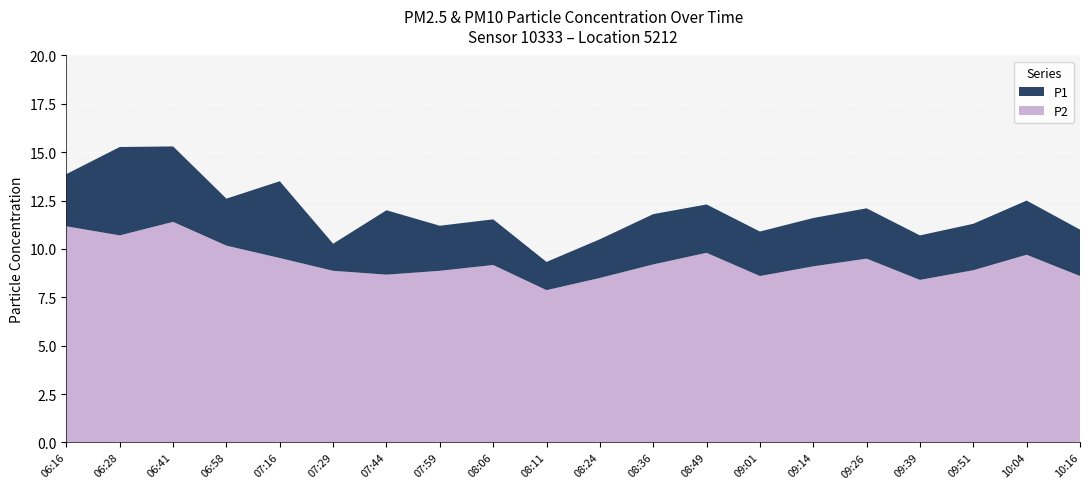

Reading left to right, transcribe all the data shown in this chart.

P1: 13.9	15.3	15.3	12.6	13.5	10.3	12.0	11.2	11.5	9.3	10.5	11.8	12.3	10.9	11.6	12.1	10.7	11.3	12.5	11.0
P2: 11.2	10.7	11.4	10.2	9.5	8.9	8.7	8.9	9.2	7.9	8.5	9.2	9.8	8.6	9.1	9.5	8.4	8.9	9.7	8.6